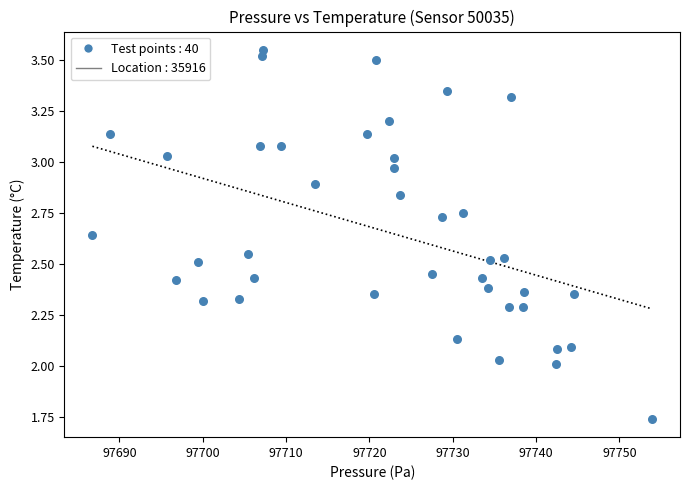

What is the range of Y values (max minus min)?

1.8